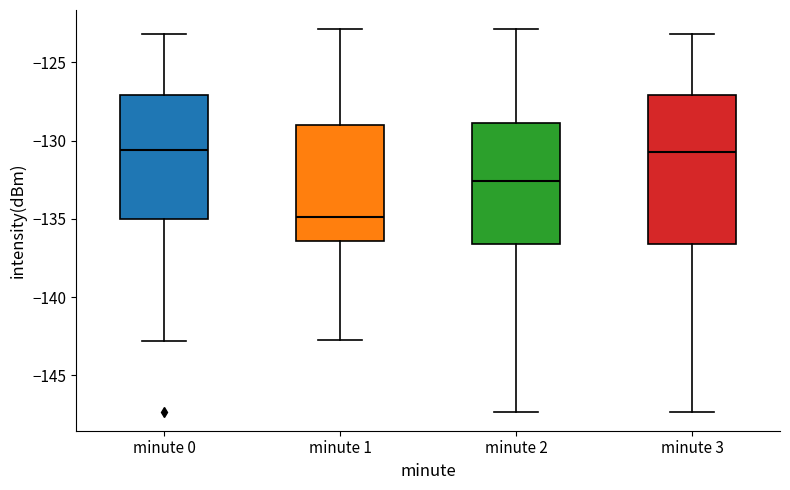

Reading left to right, read every box against the y-axis: the position of its median line, the range the box covers, and the ends of its whiskers. The values are not printed on the chart, so give them approximately, as read against the axis.

minute 0: median -130.5, box -135.0 to -127.0, whiskers -143.0 to -123.0
minute 1: median -135.0, box -136.5 to -129.0, whiskers -143.0 to -123.0
minute 2: median -132.5, box -136.5 to -129.0, whiskers -147.5 to -123.0
minute 3: median -130.5, box -136.5 to -127.0, whiskers -147.5 to -123.0